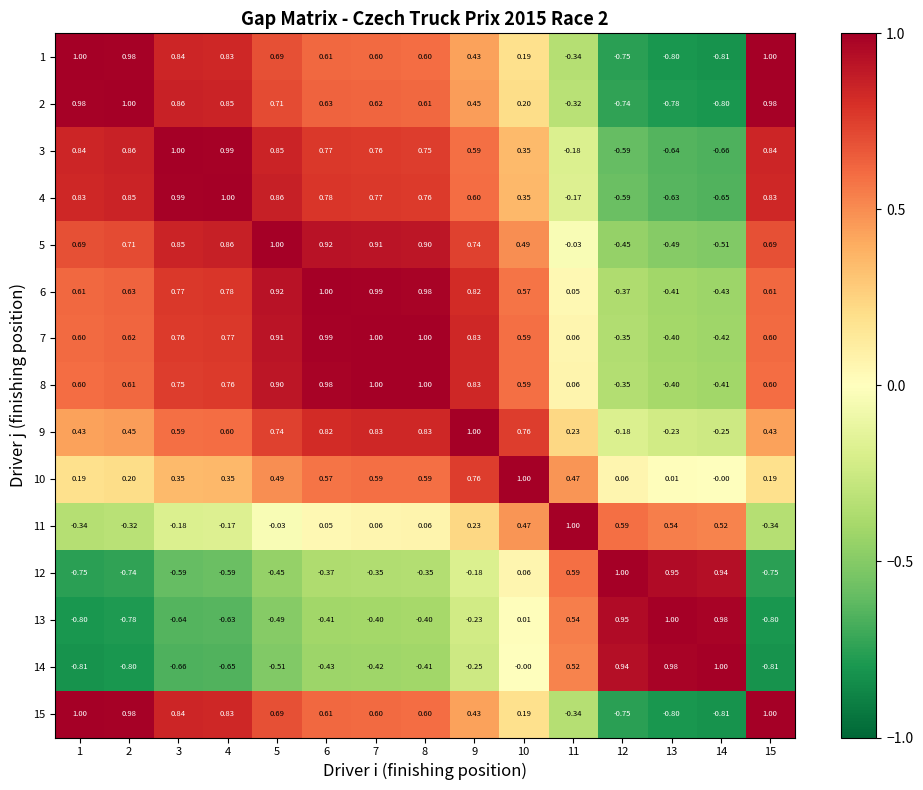

Is the value of 14 at 1 greater than the value of 11 at 7?

No